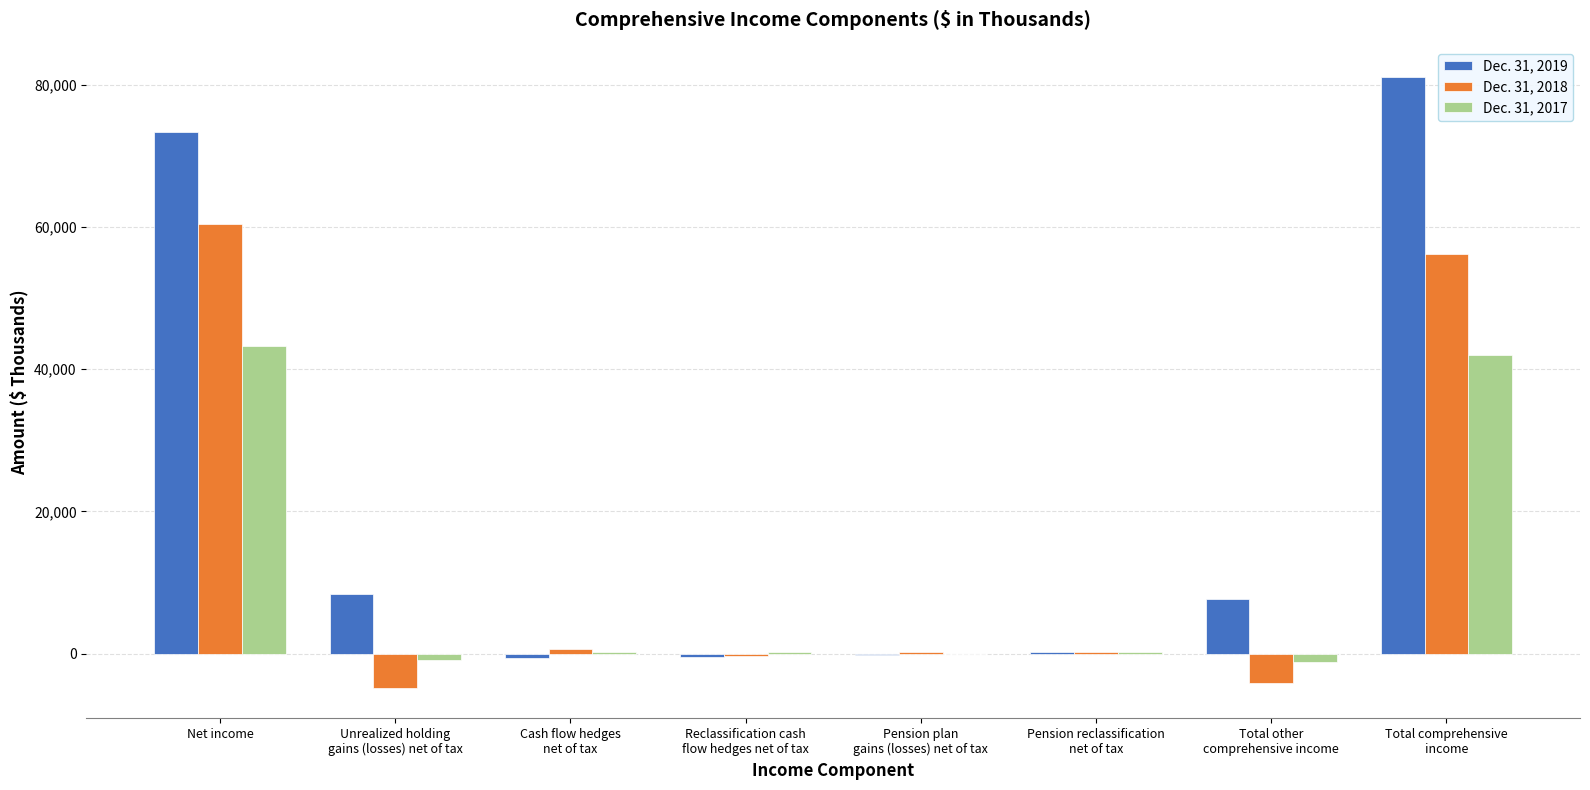

What is the total value across all series at Total other
comprehensive income?

2353